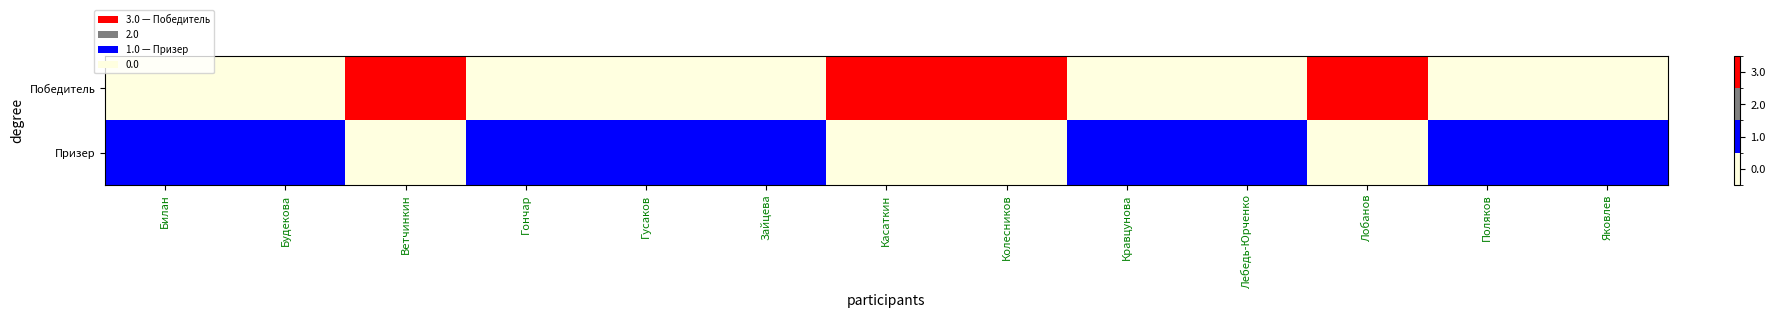

Which series has the largest range (max minus min)?

Победитель